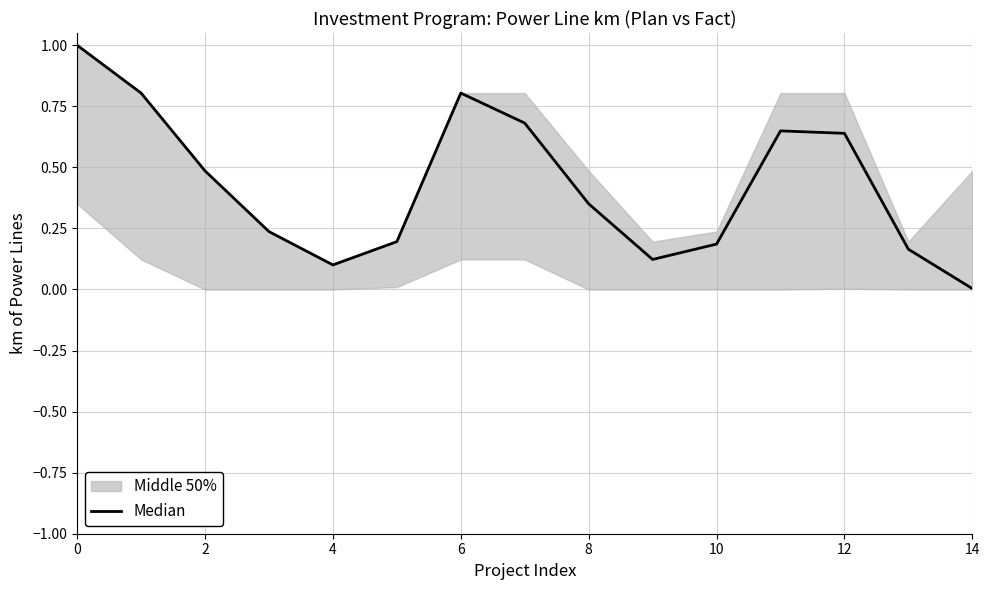

How many lines are shown in the chart?

1